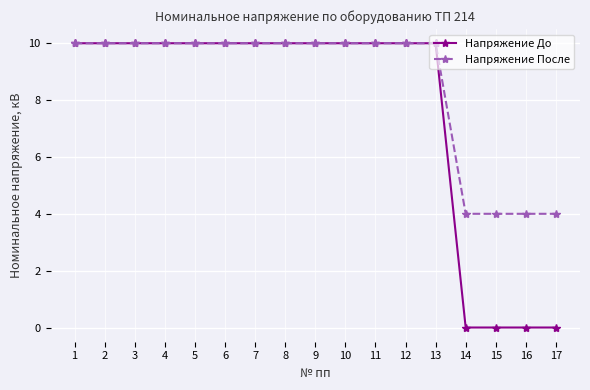

Which series has the widest spread of values?

Напряжение До